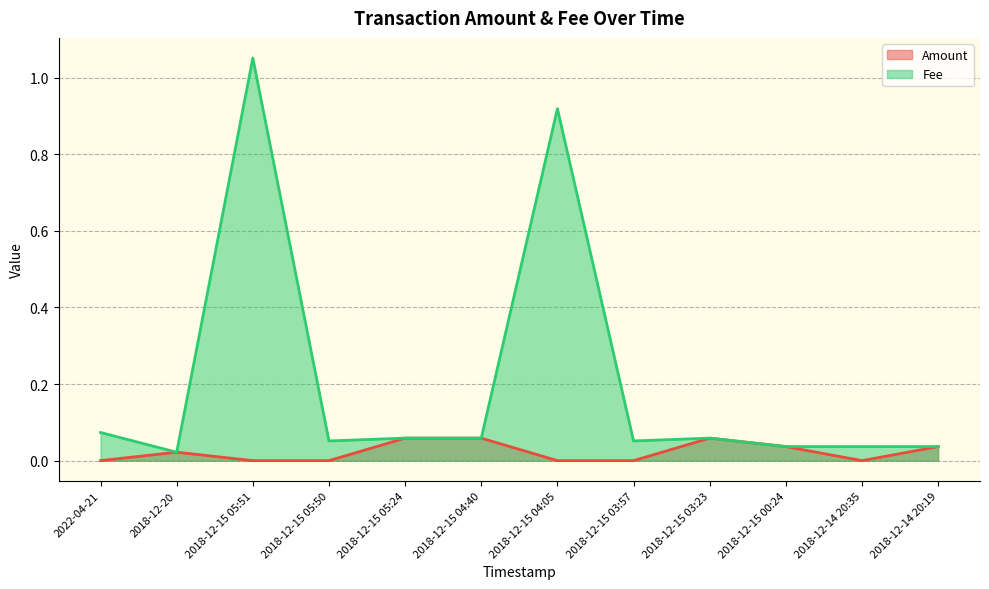

What is the value of the Fee point at the 3rd from the left?

1.1